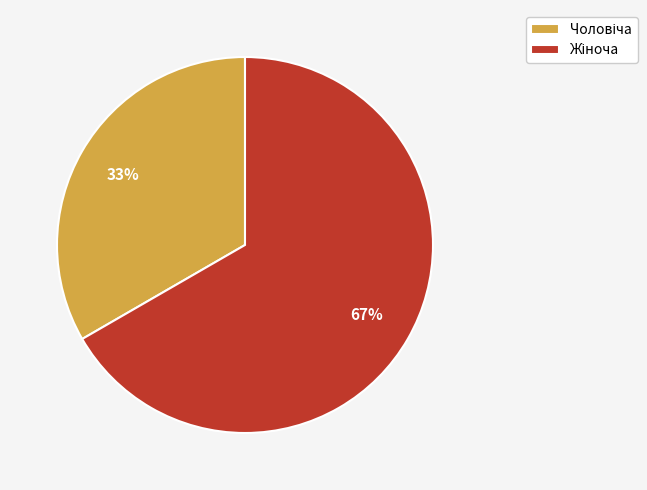

Is there any slice that represents more than half of the pie?

Yes